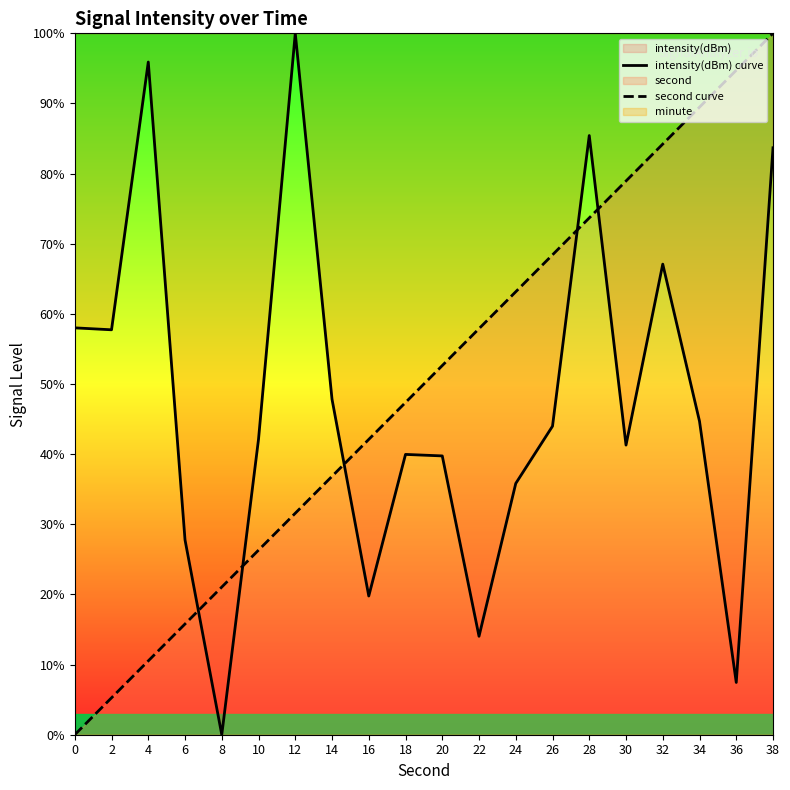

Does the chart display data point markers on the line(s)?

No